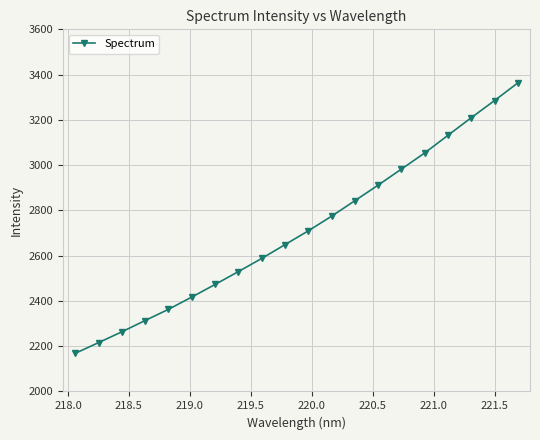

What is the value of the 2nd point from the left?

2215.7